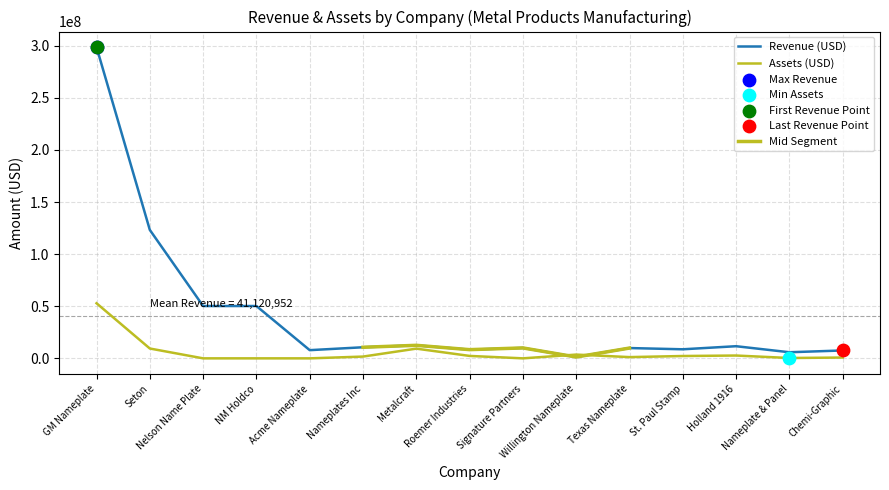

At which category is the sum across all series the highest?

GM Nameplate